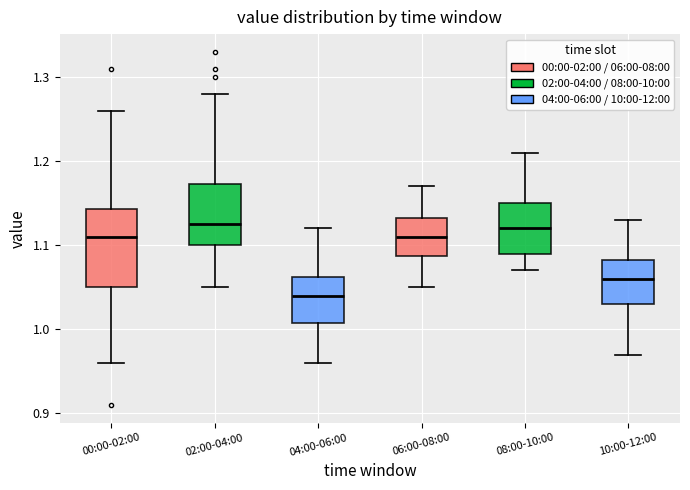

Comparing the boxes themselves (not the whiskers), which one is the tallest?

00:00-02:00